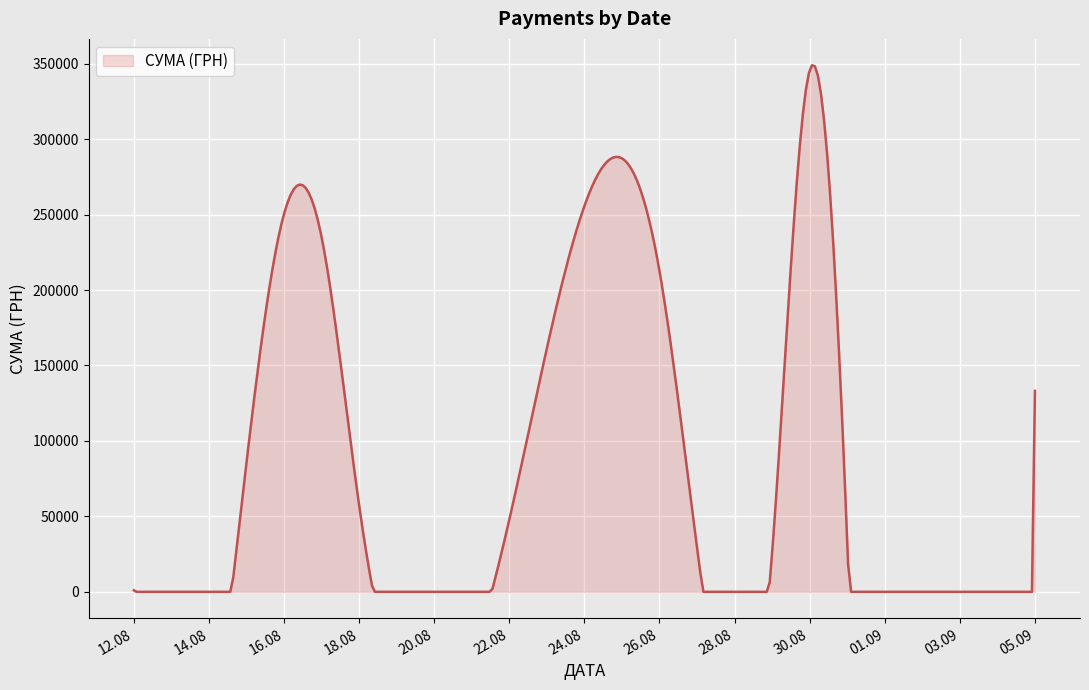

What is the greatest value displayed?

348982.9